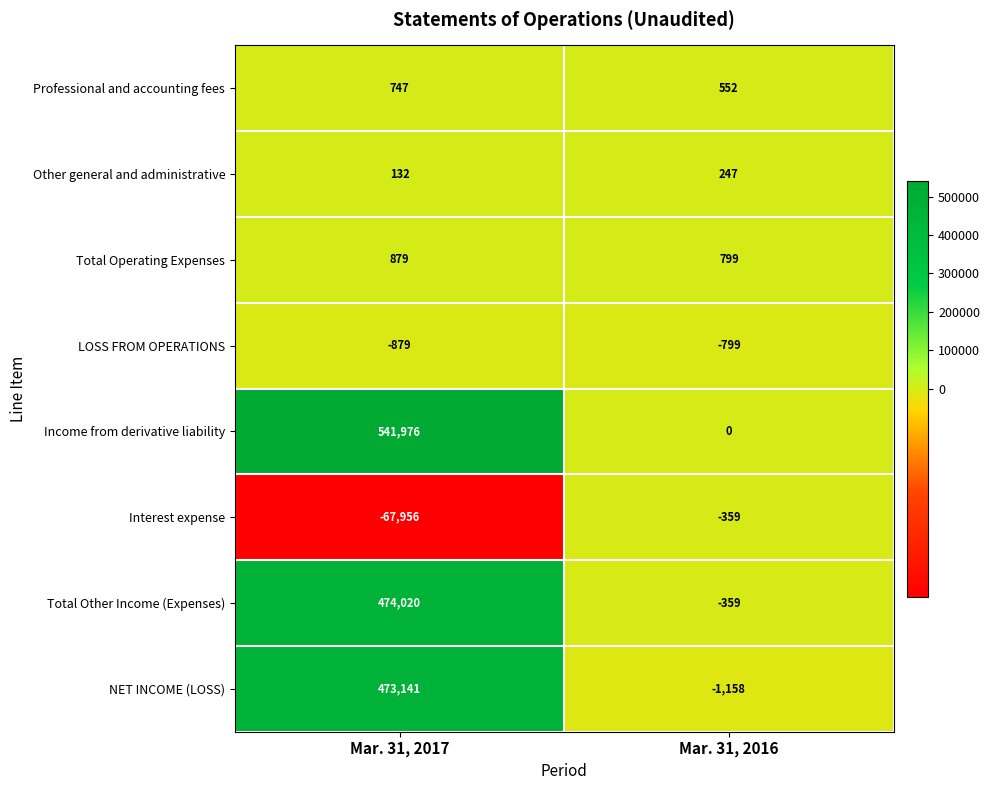

What is the smallest value displayed?

-67956